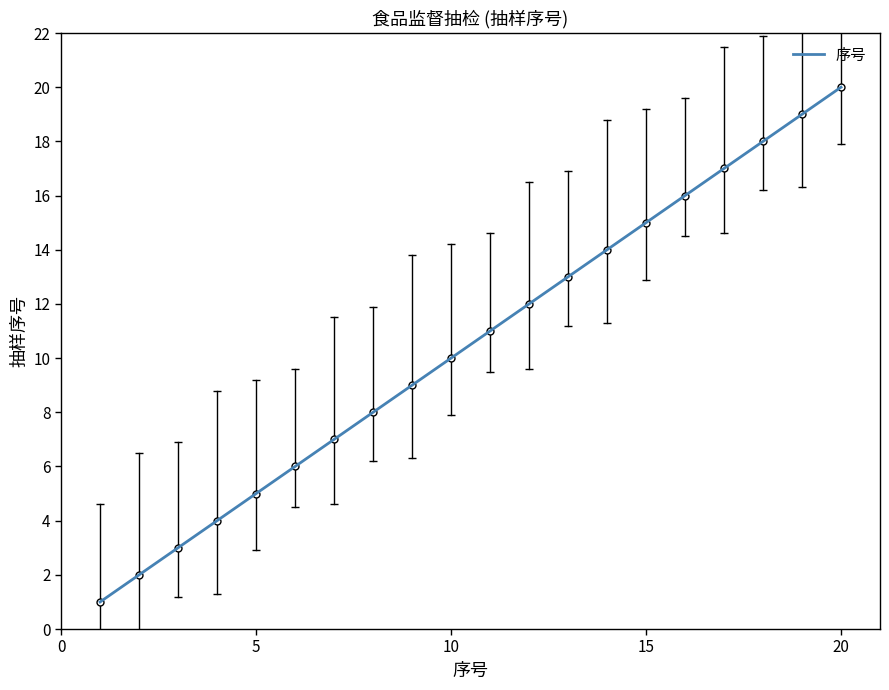

Reading left to right, what are all the values shown in this chart?

1	2	3	4	5	6	7	8	9	10	11	12	13	14	15	16	17	18	19	20